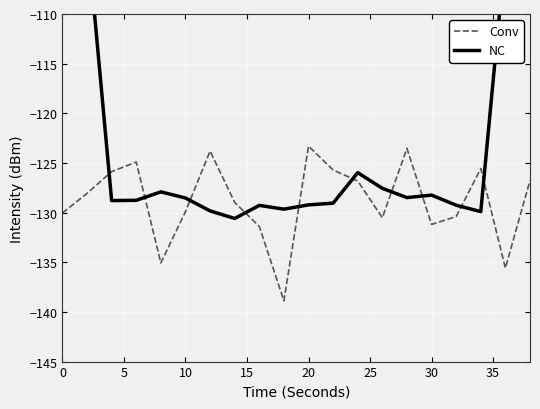

What is the lowest value of the Conv series?

-138.9